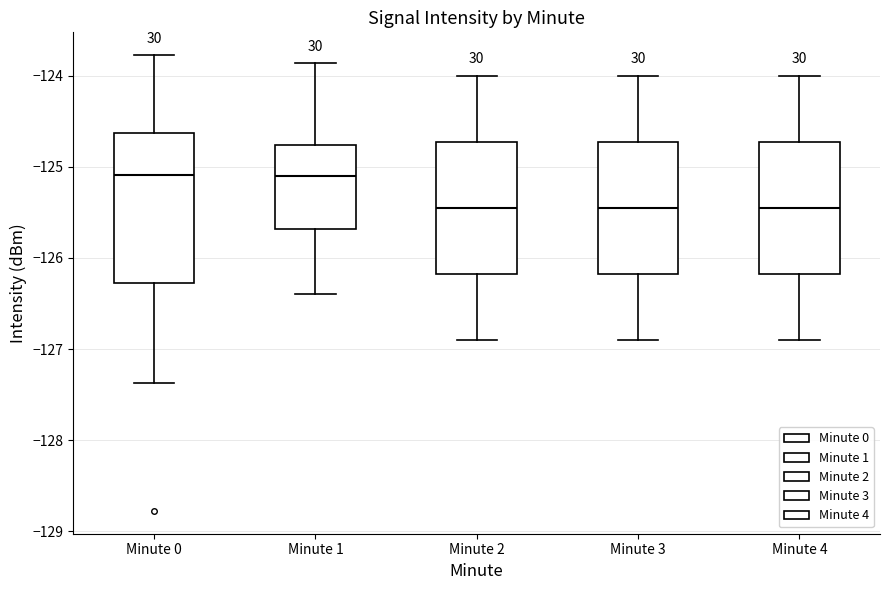

Comparing the boxes themselves (not the whiskers), which one is the tallest?

Minute 0